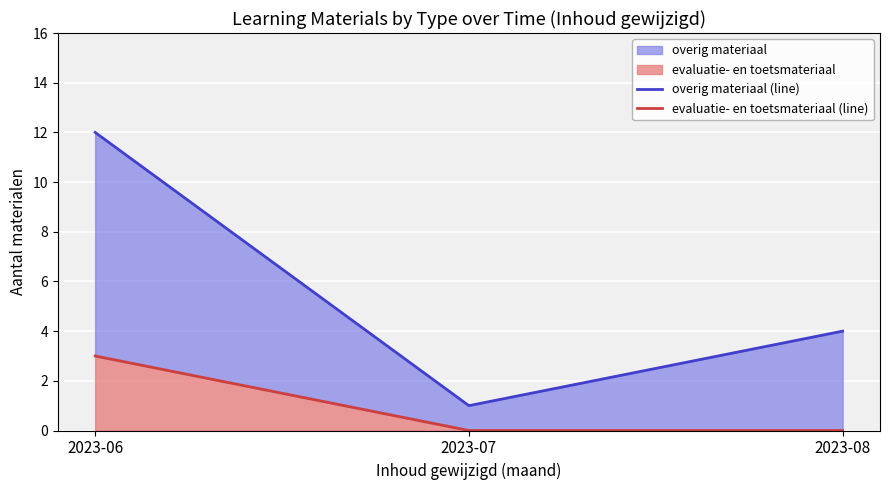

What is the sum of all overig materiaal (line) values?

17